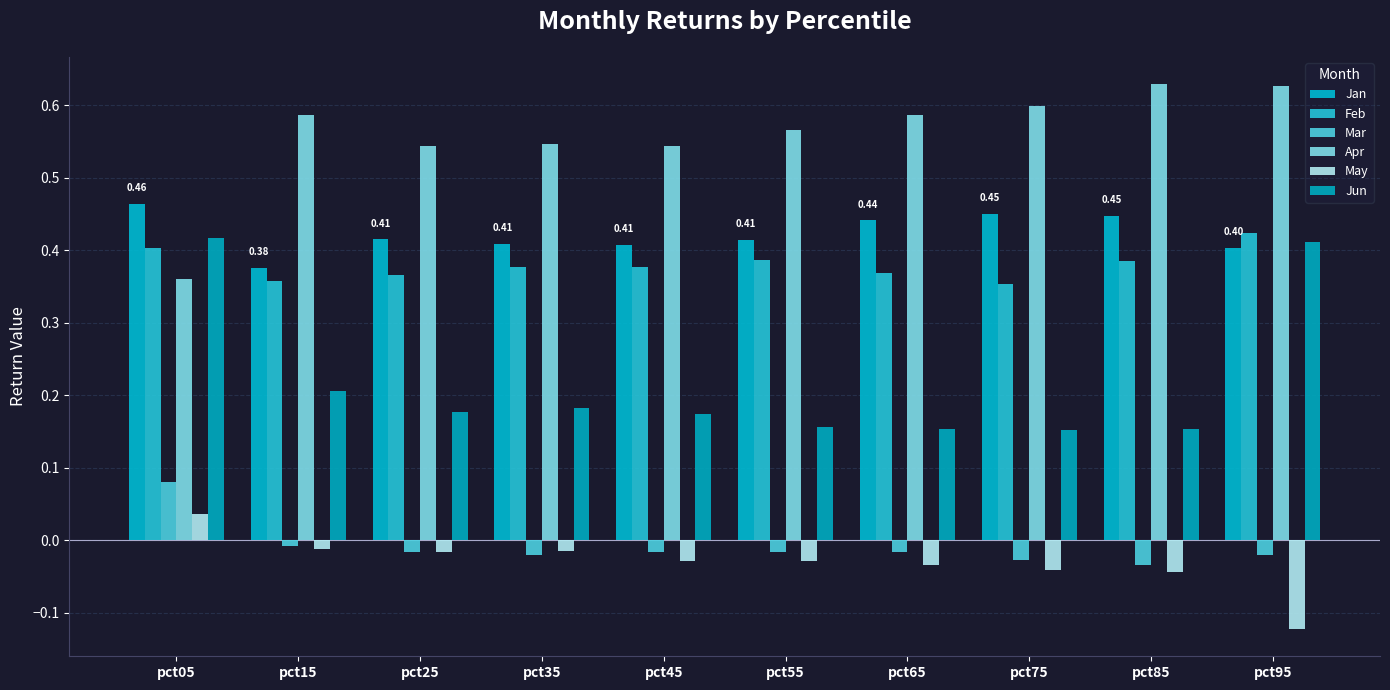

At which category is the sum across all series the highest?

pct05